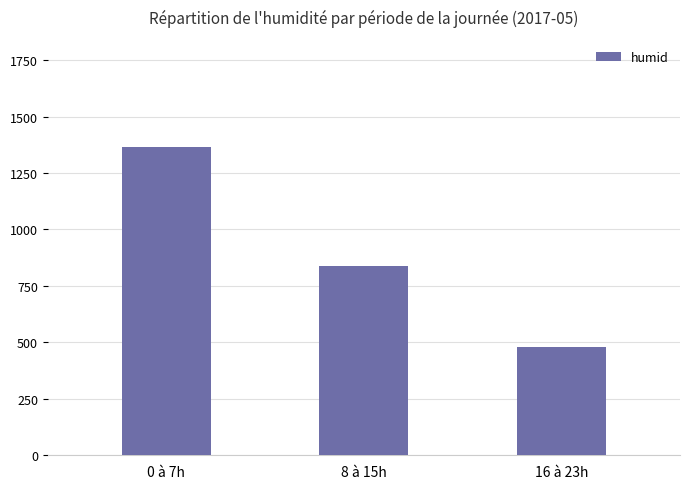

List the labels in order of value, largest first.

0 à 7h, 8 à 15h, 16 à 23h